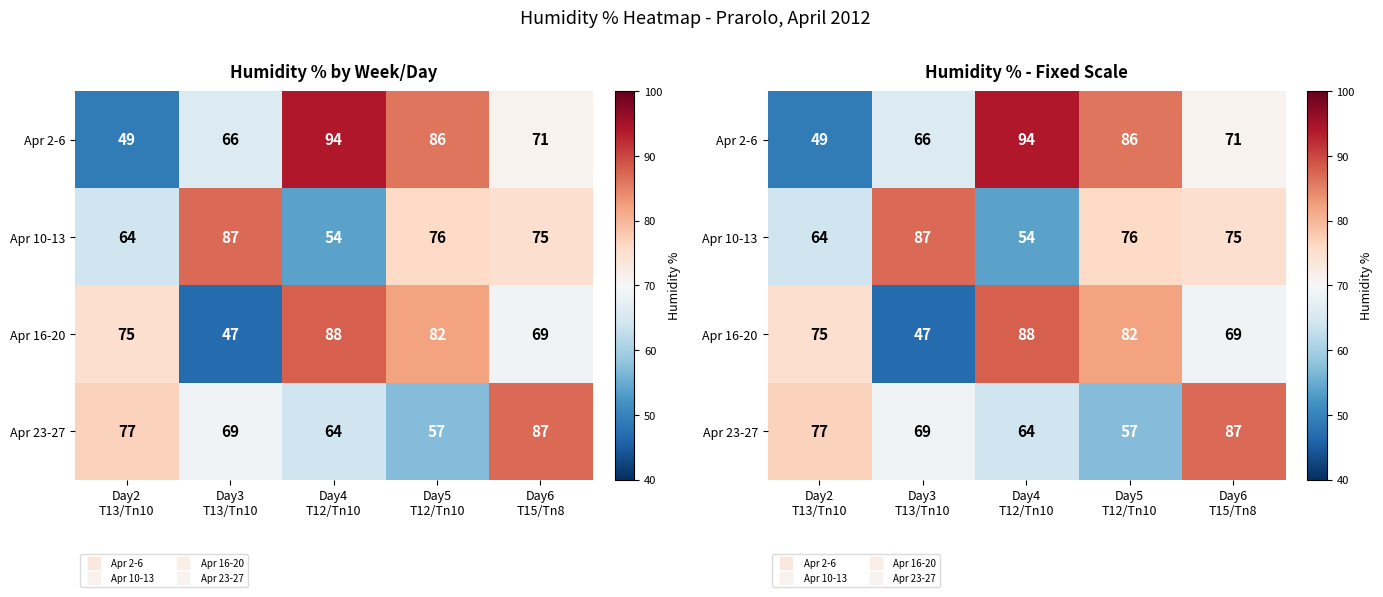

Rank the series by their maximum value, from highest to lowest.

Apr 2-6, Apr 16-20, Apr 10-13, Apr 23-27